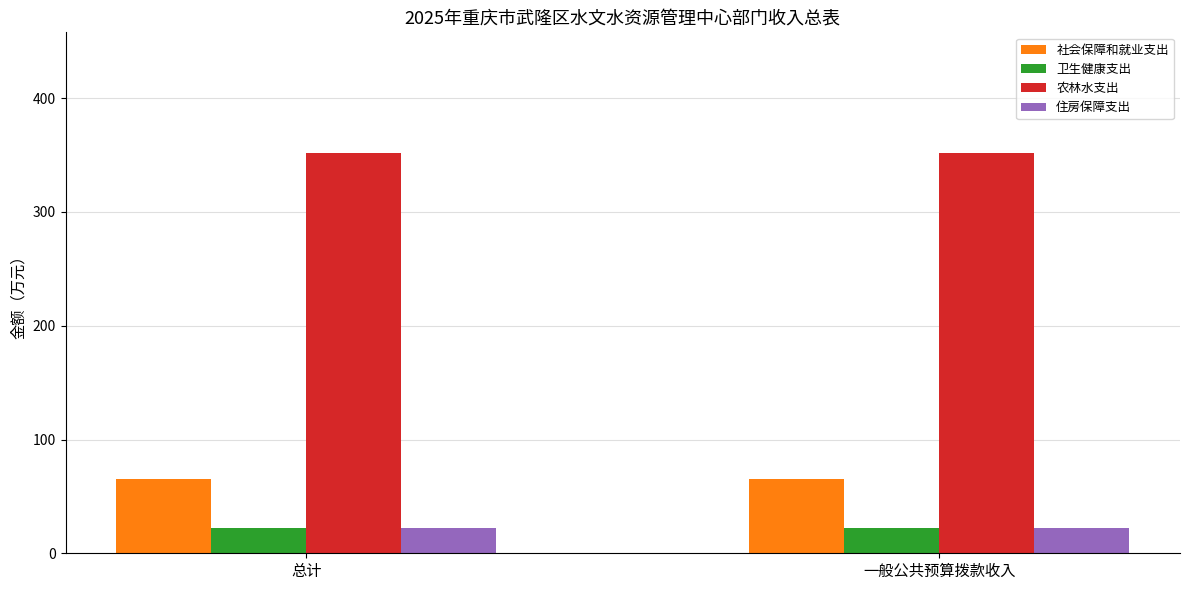

Reading right to left, extract all data points from this chart.

社会保障和就业支出: 65.2	65.2
卫生健康支出: 21.9	21.9
农林水支出: 352.2	352.2
住房保障支出: 22.5	22.5